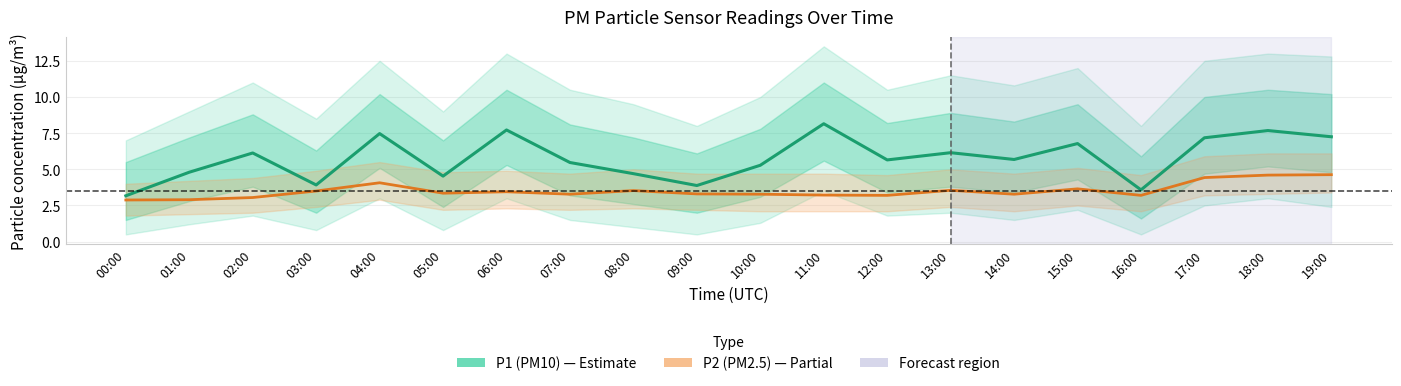

How many lines are shown in the chart?

2